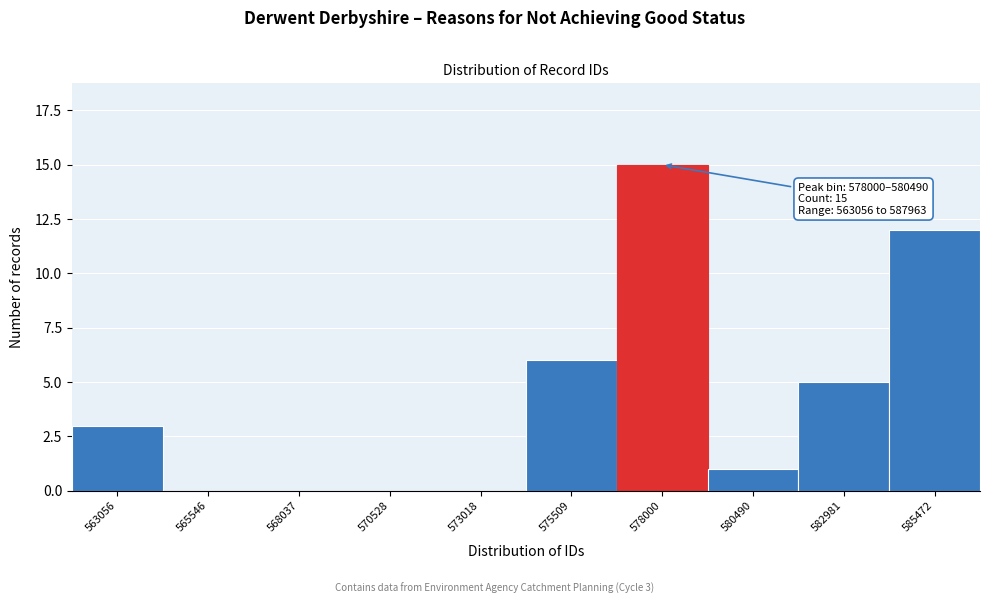

Reading right to left, what are all the values shown in this chart?

585472=12	582981=5	580490=1	578000=15	575509=6	573018=0	570528=0	568037=0	565546=0	563056=3